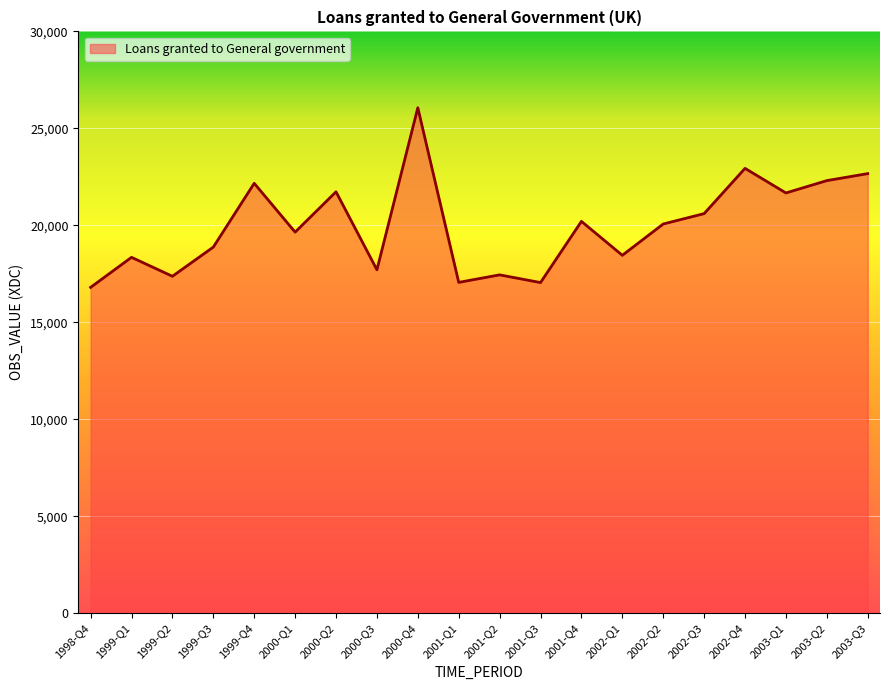

At which label does the data first exceed 20068?

1999-Q4